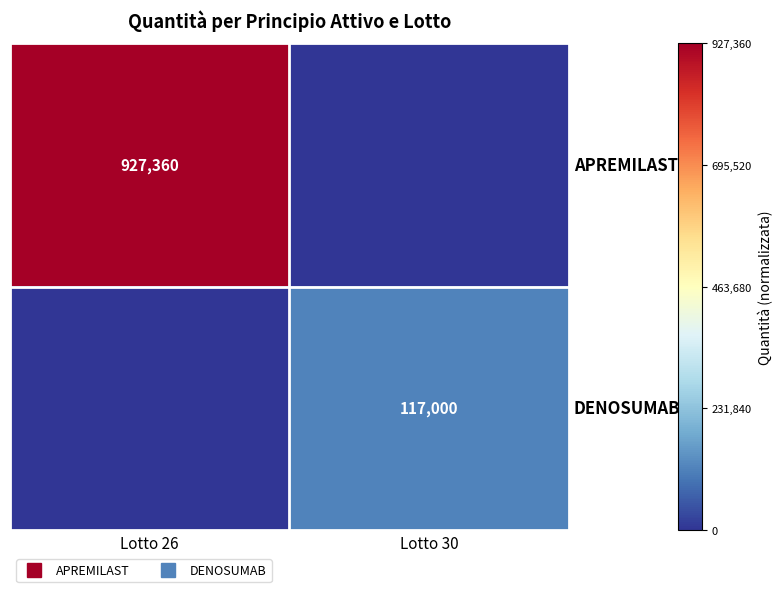

Which series has the widest spread of values?

APREMILAST